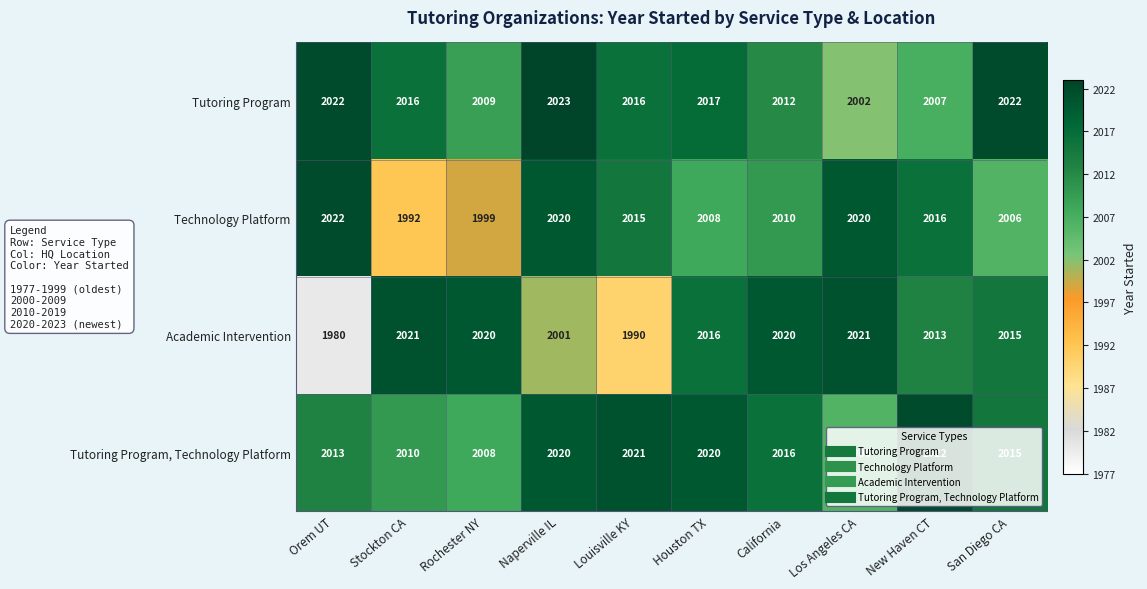

What is the minimum value shown in the chart?

1980